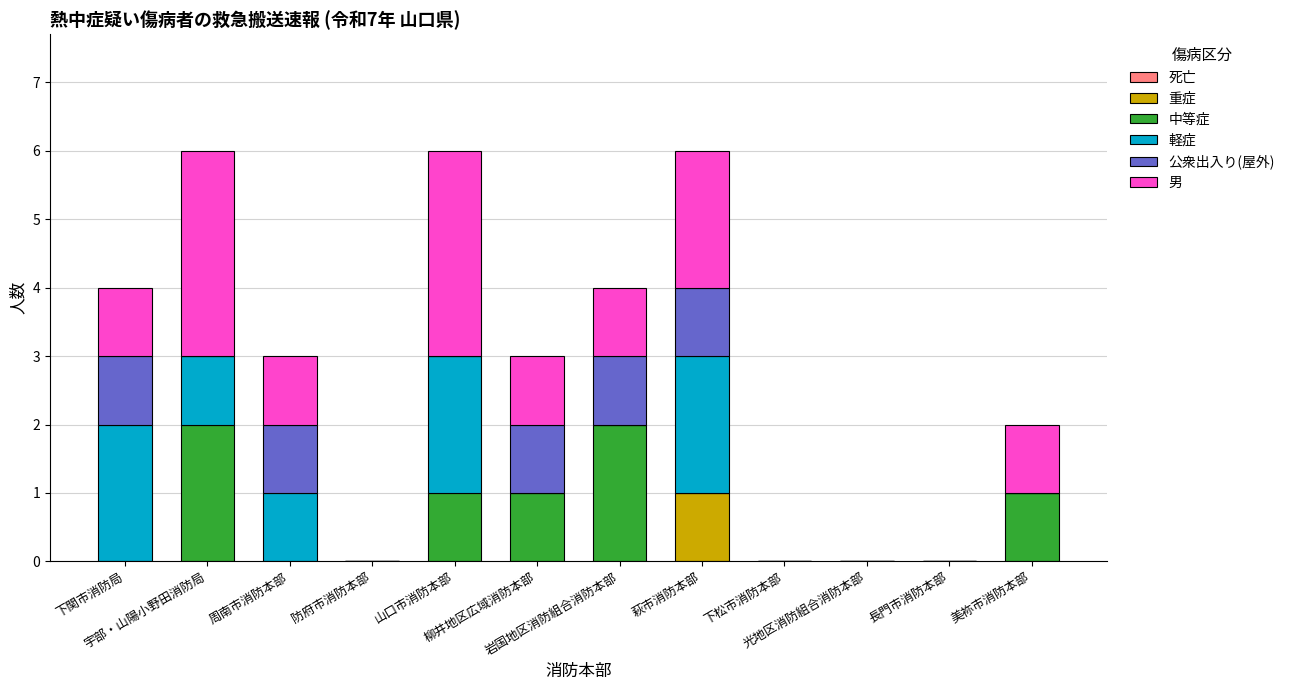

Which series has the largest total across all categories?

男